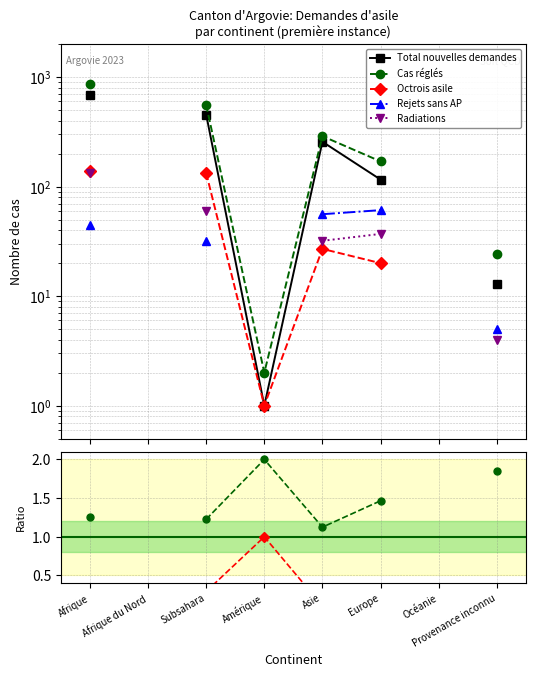

Is this an area chart (filled region under the line)?

No